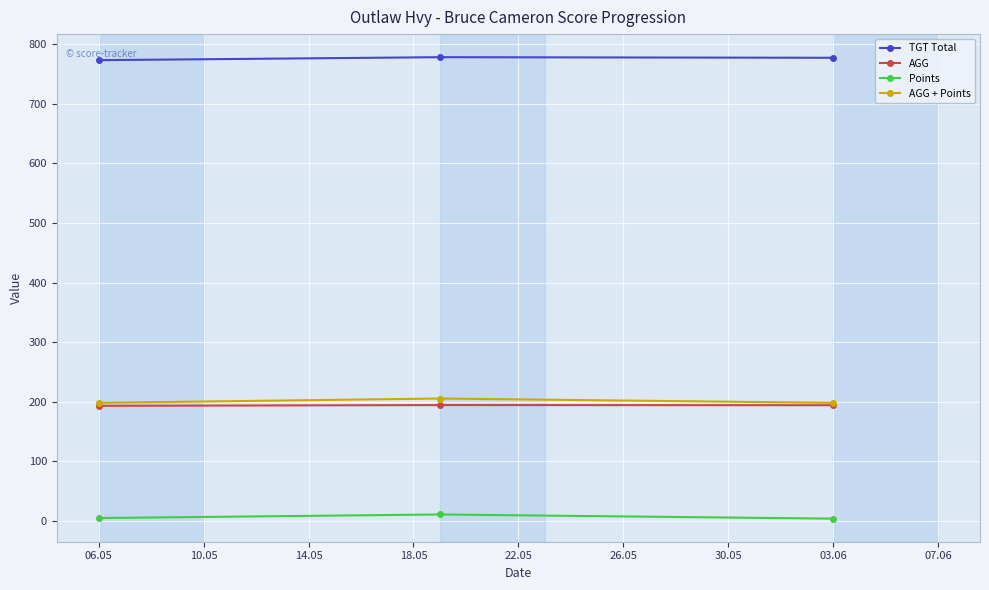

What is the minimum value for TGT Total?

773.0